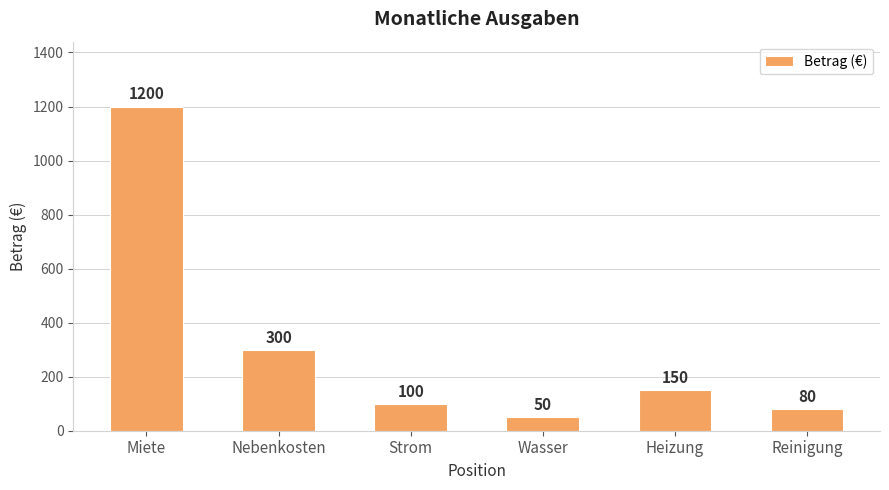

Which has a higher value, Strom or Heizung?

Heizung